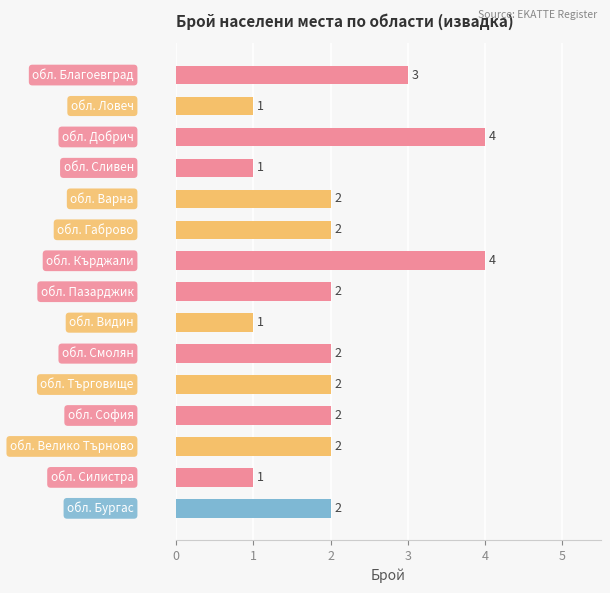

What is the maximum value shown in the chart?

4